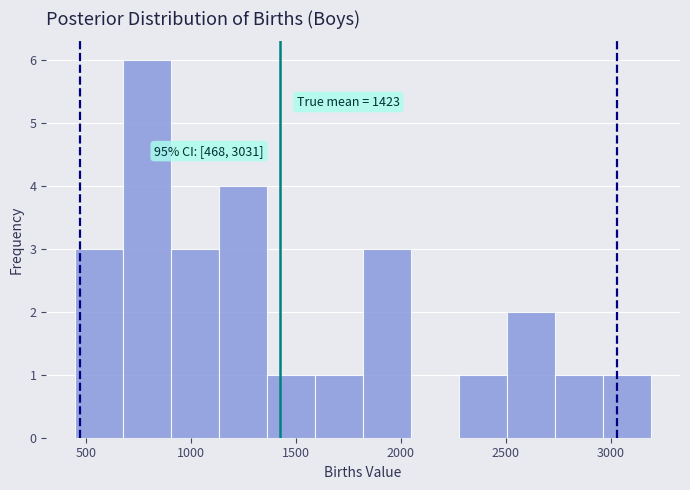

Which range on the x-axis has the tallest bar?

700 to 900